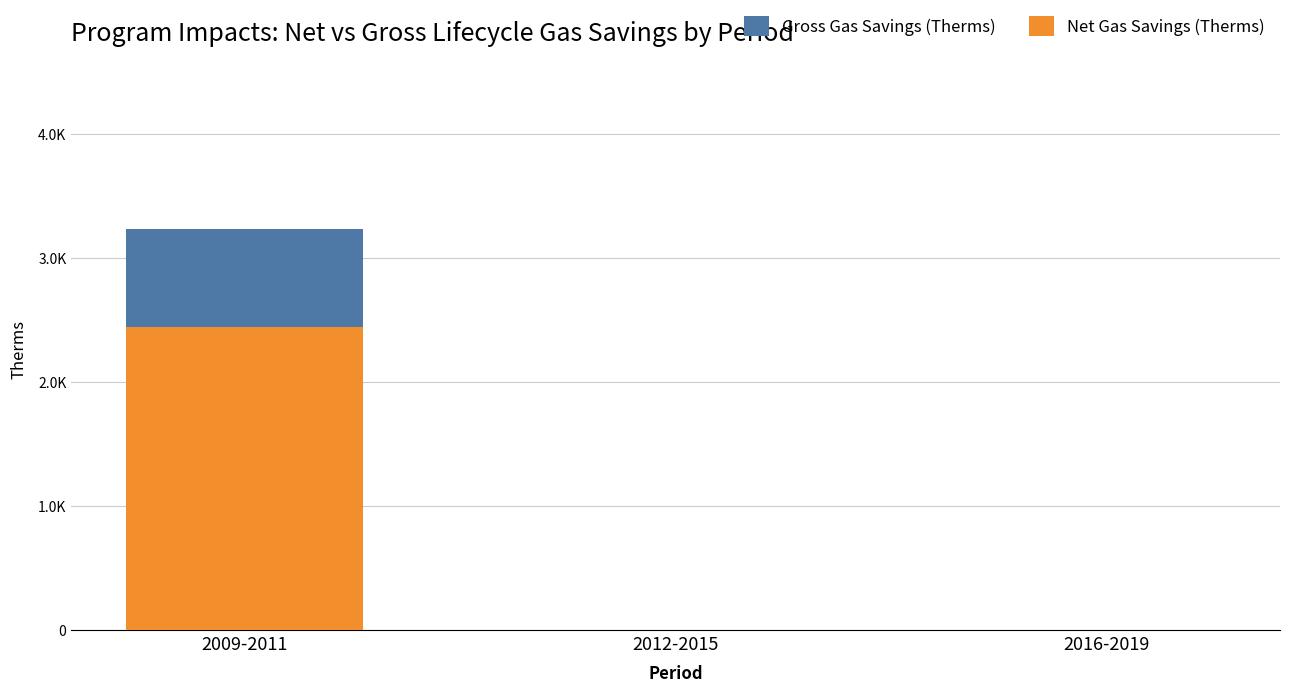

List the labels in order of Gross Gas Savings (Therms) value, largest first.

2009-2011, 2012-2015, 2016-2019